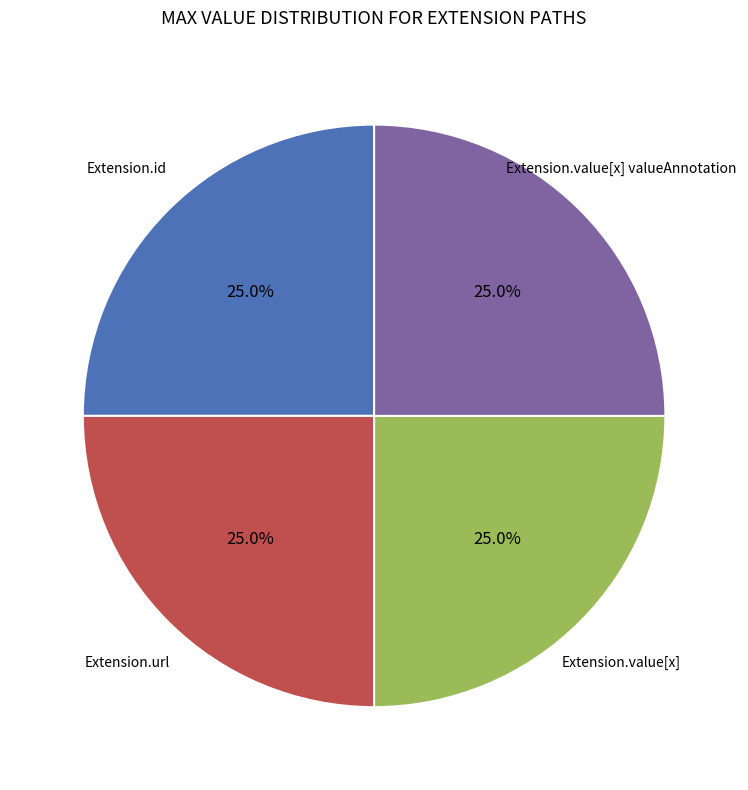

Is there a majority slice in this chart?

No